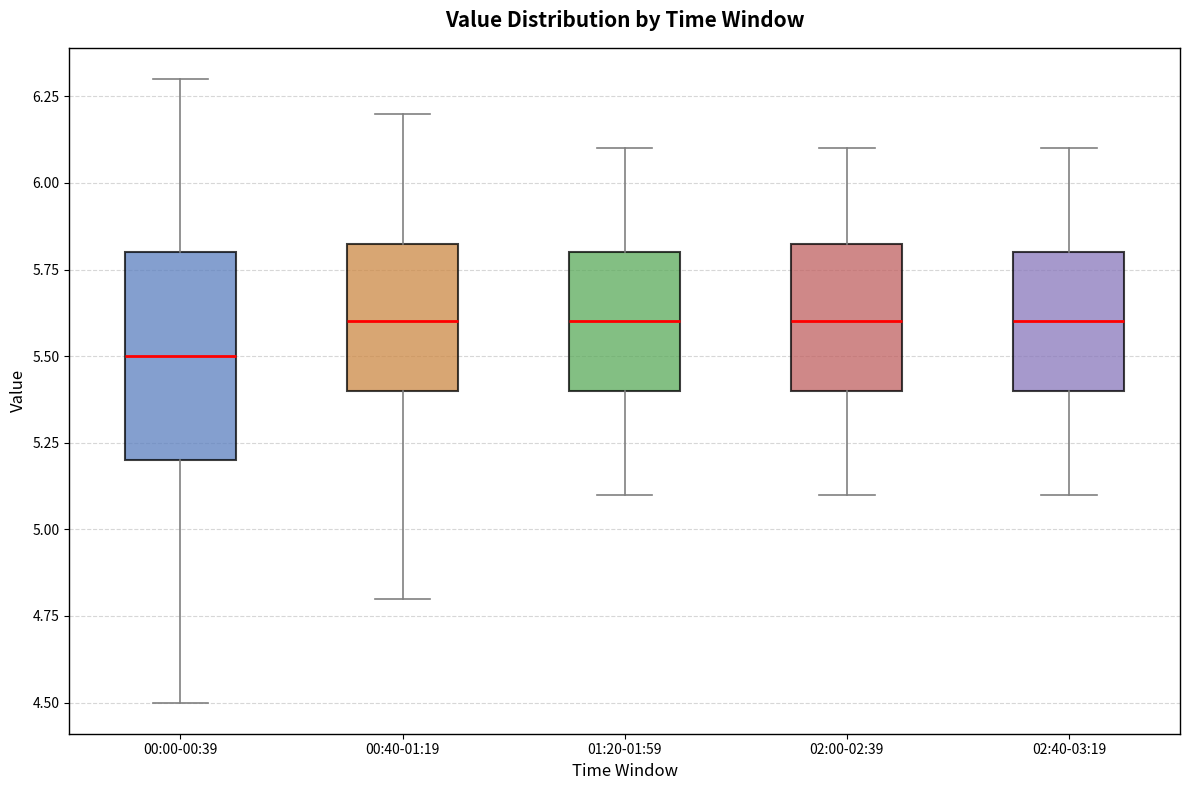

Comparing the boxes themselves (not the whiskers), which one is the tallest?

00:00-00:39